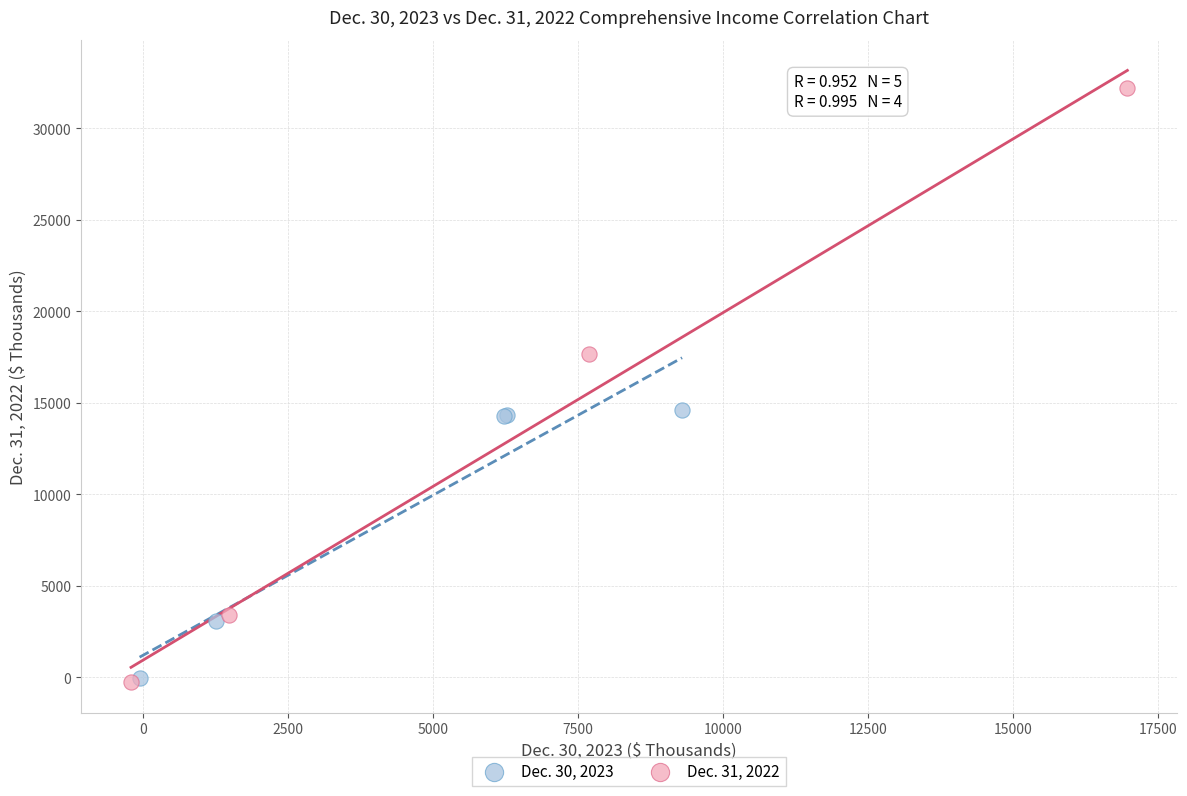

What are all the series names shown in the legend?

Dec. 30, 2023, Dec. 31, 2022